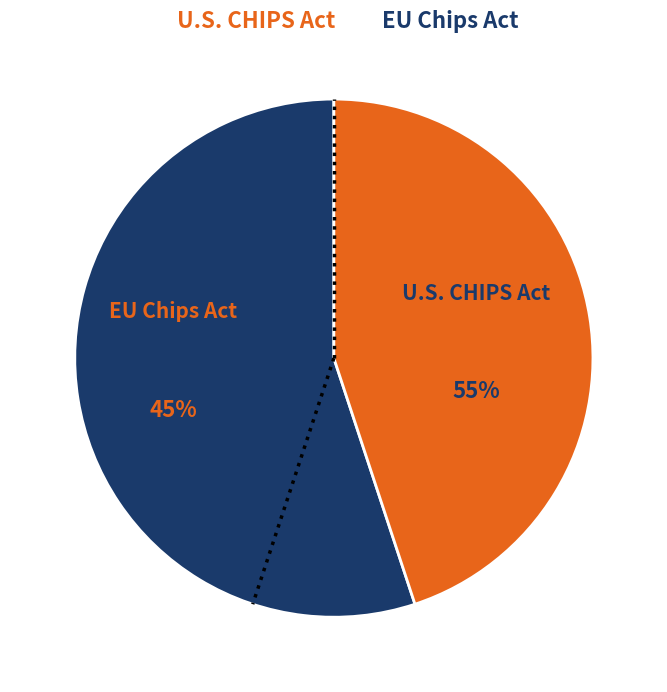

Which slice is the smallest?

EU Chips Act